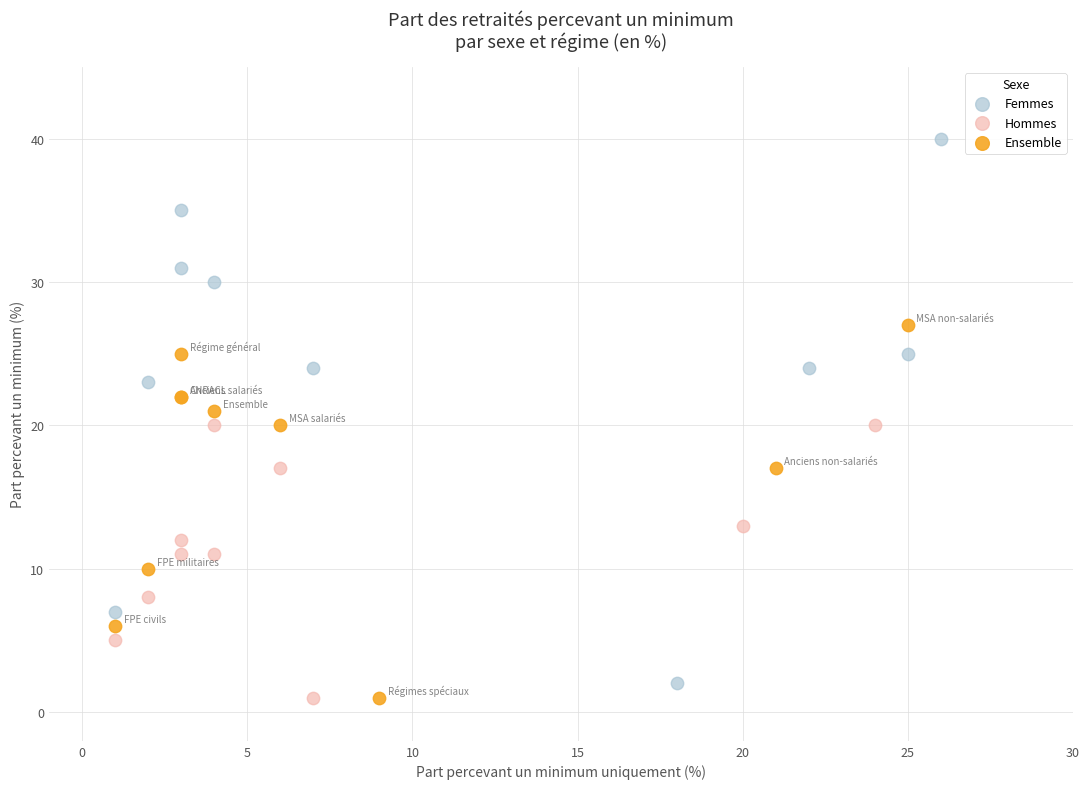

Which series reaches the maximum Y coordinate?

Femmes